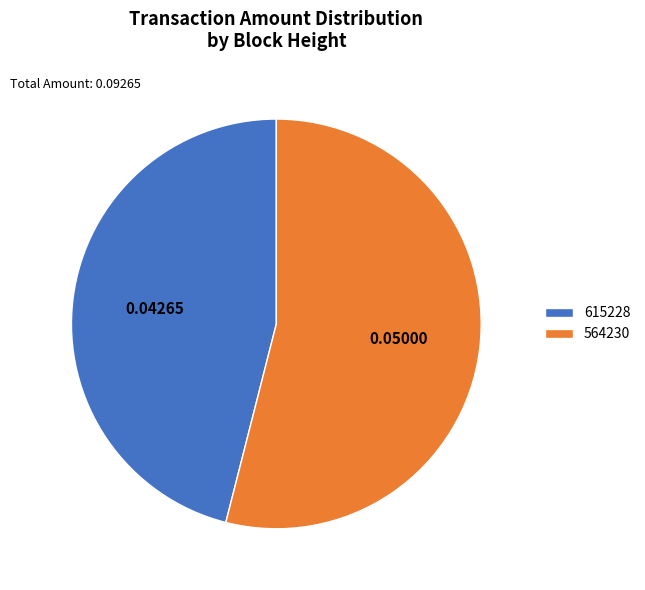

What is the largest slice in the pie chart?

564230